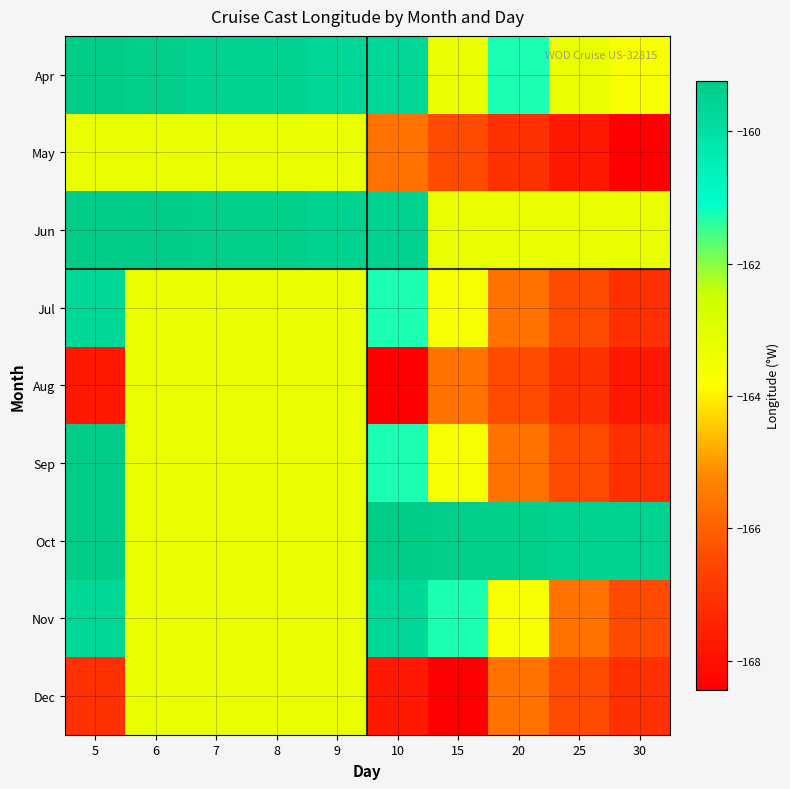

What is the spread (max minus min) of values at 9?

3.8